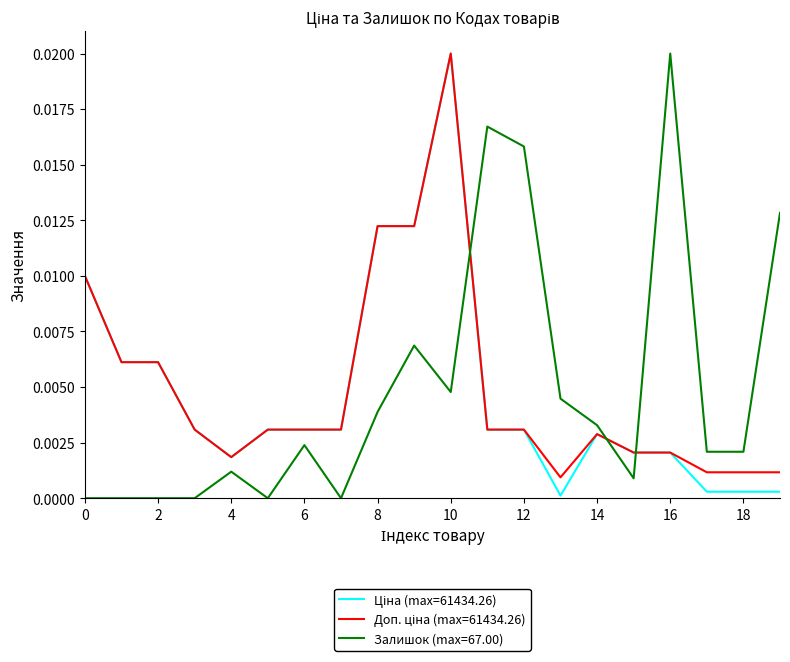

At how many categories does at least one series exceed 0?

20